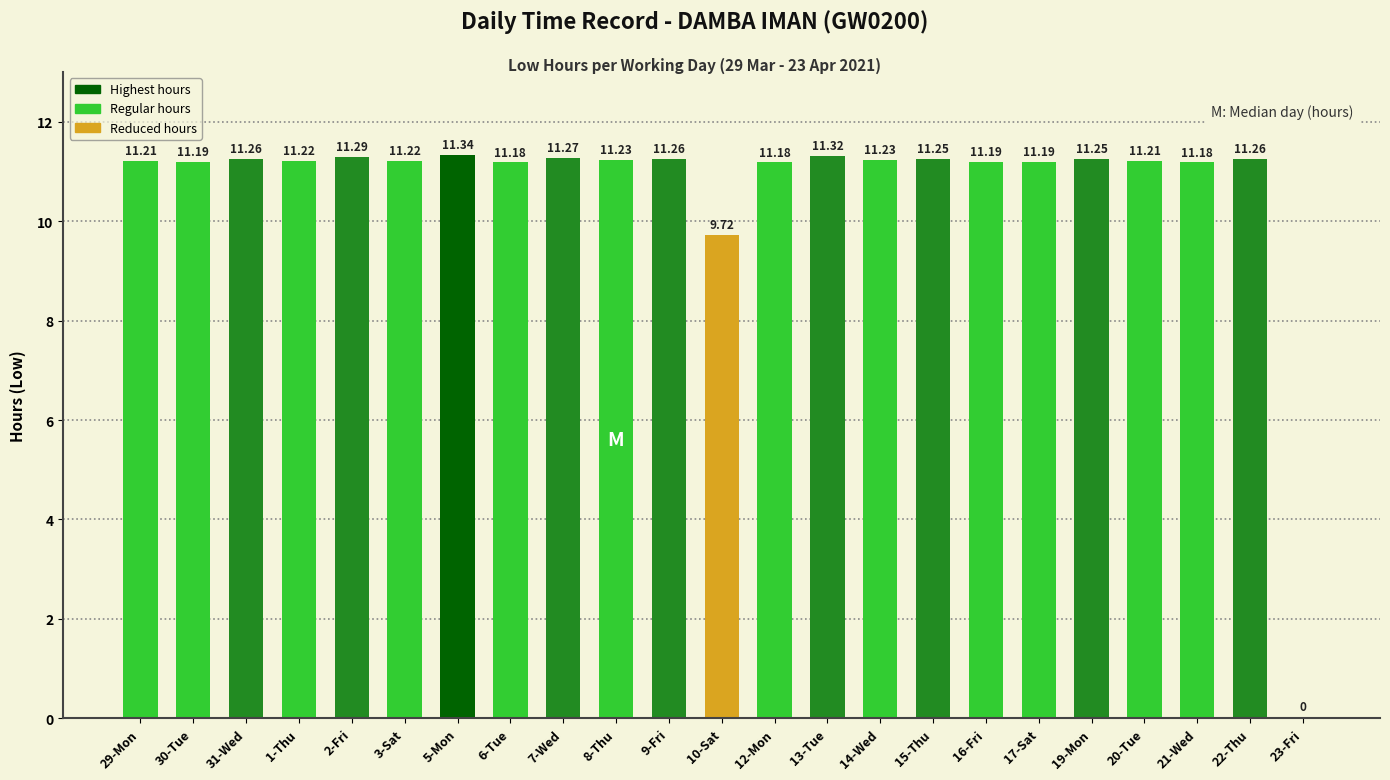

What is the sum of all values?

245.7